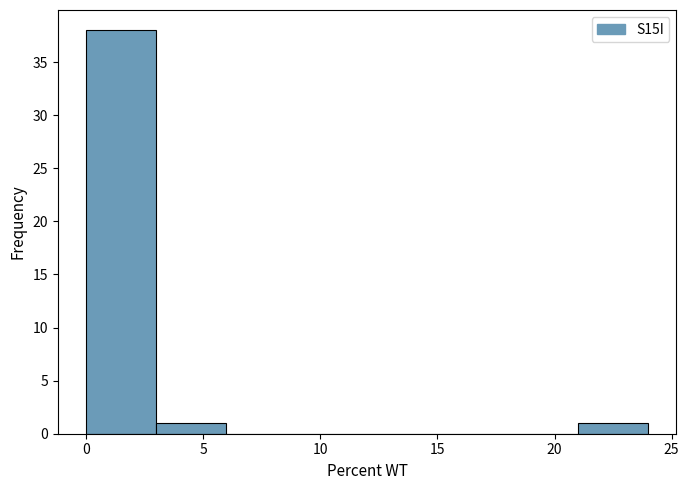

How tall is the bar that spans 0 to 3 on the x-axis? The values are not printed on the chart, so give them approximately, as read against the axis.

38